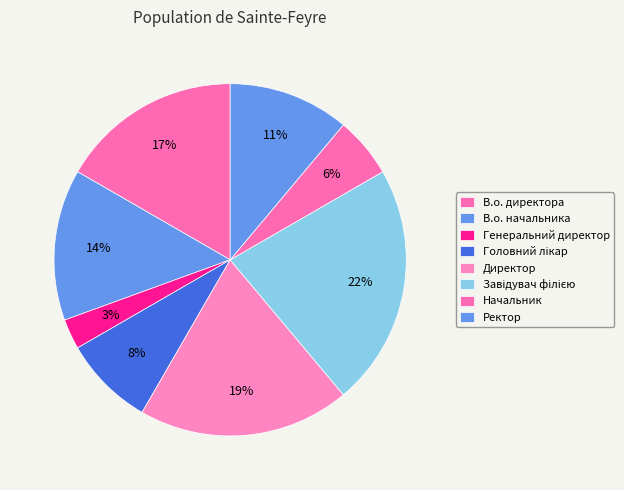

Does В.о. директора account for over 50% of the chart?

No